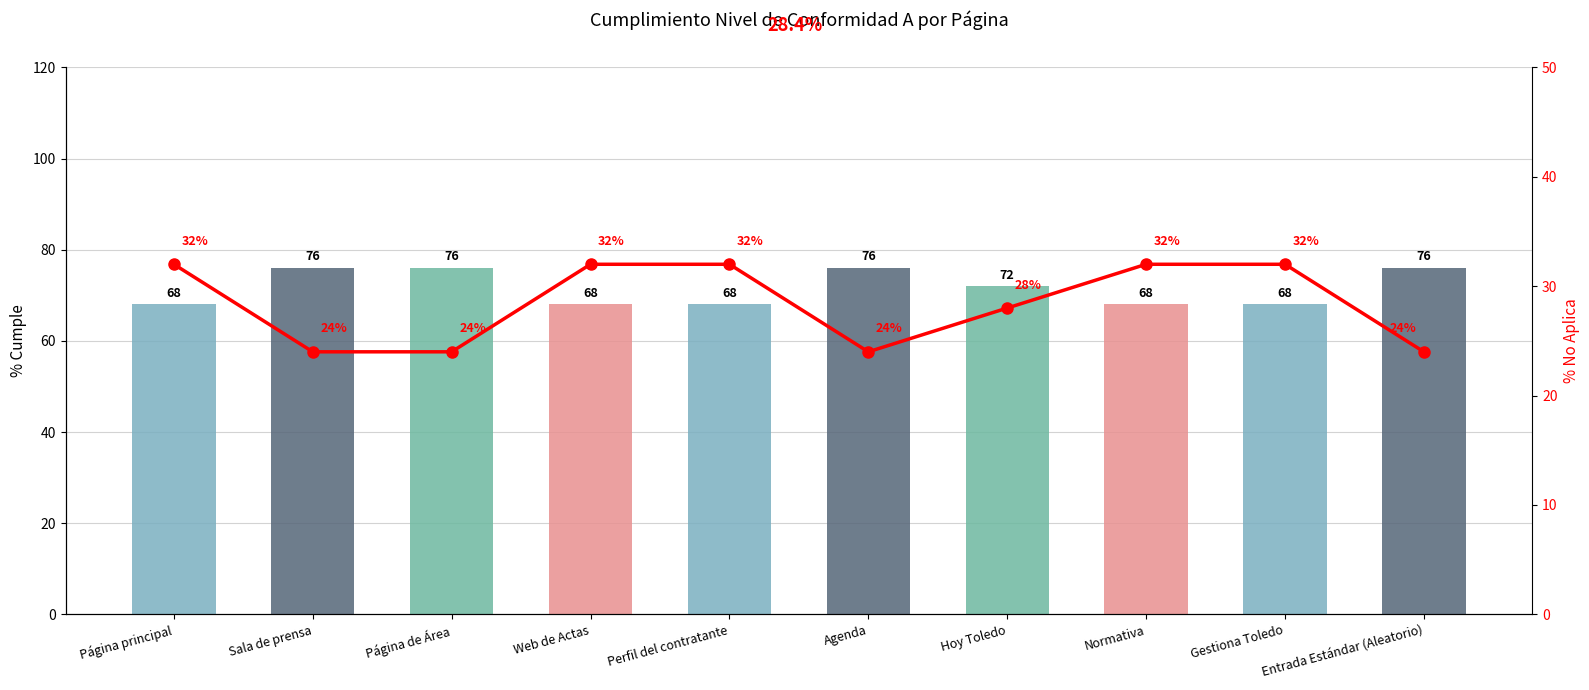

Between Perfil del contratante and Gestiona Toledo, which series saw the biggest shift?

% cumple